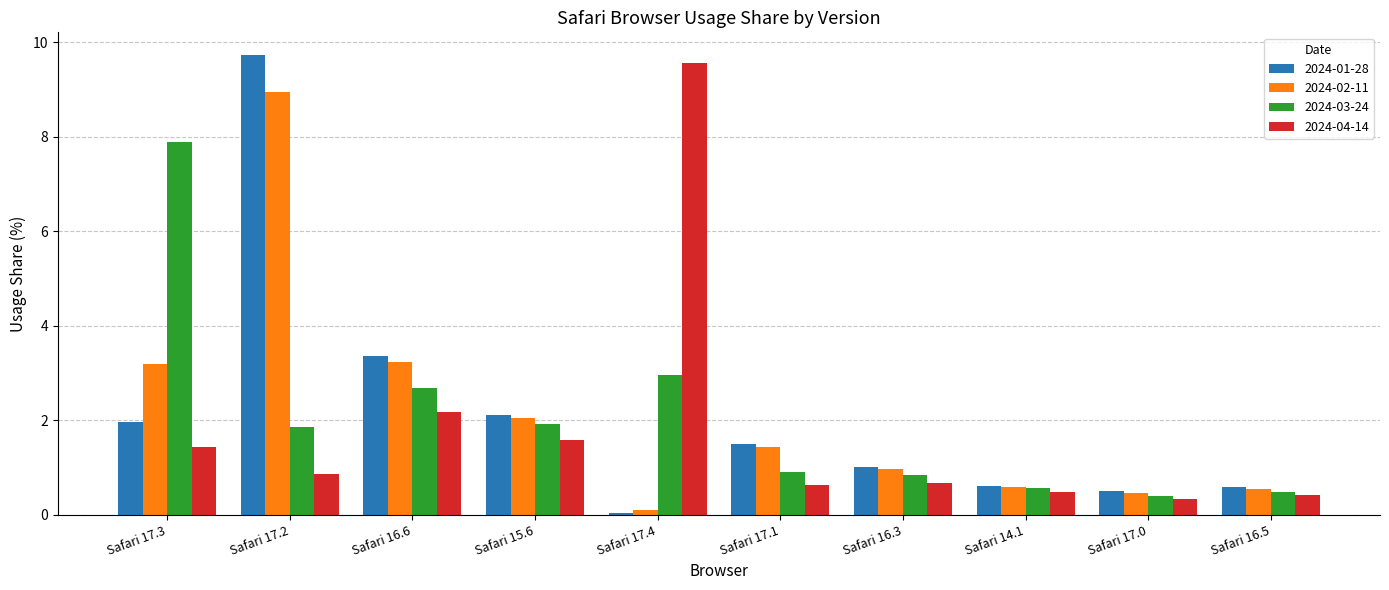

True or false: 2024-04-14 has a value of 0.6 at Safari 17.1.

True